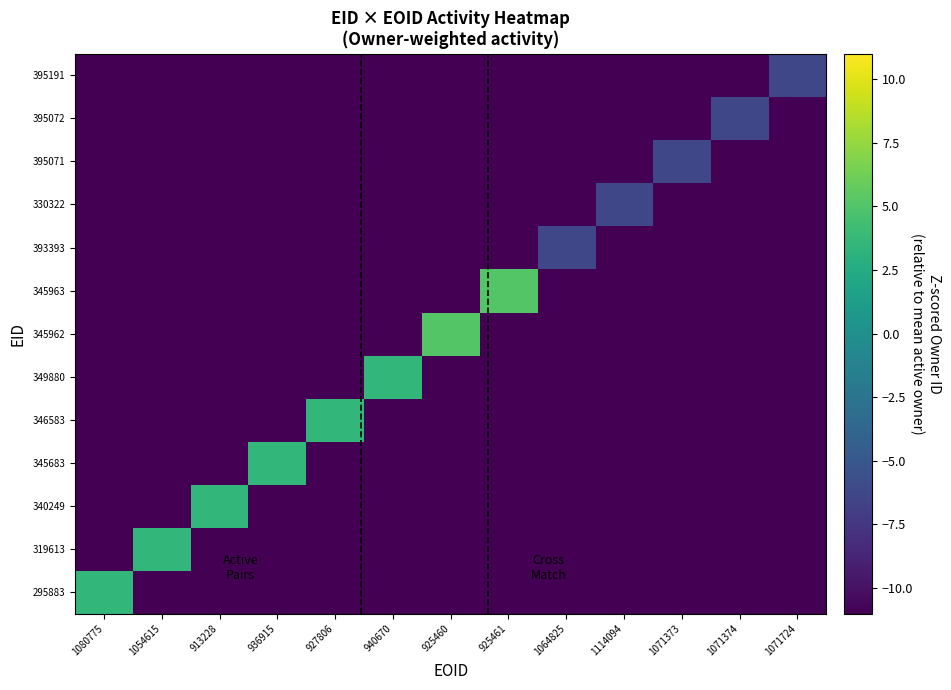

Rank the series by their maximum value, from lowest to highest.

395071, 395072, 395191, 393393, 330322, 295883, 319613, 340249, 345683, 346583, 349880, 345962, 345963